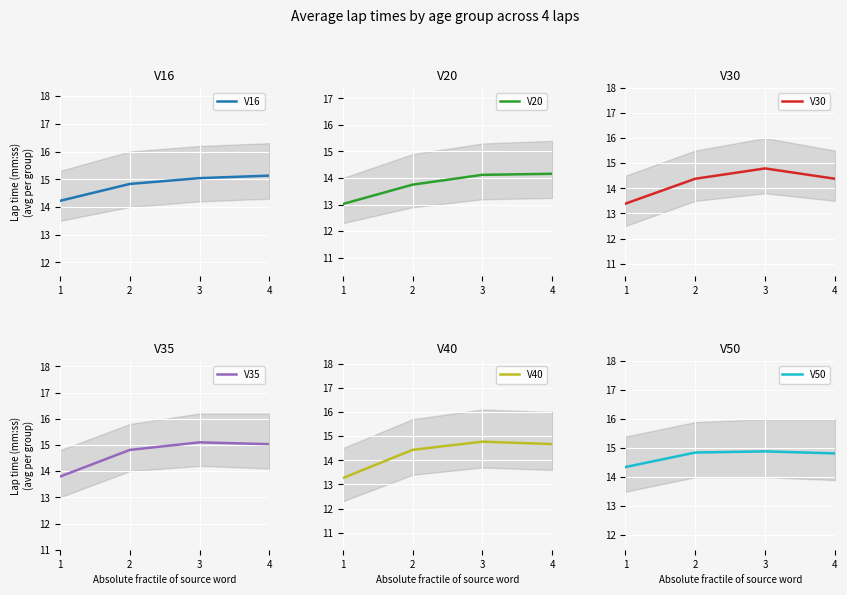

Is it true that V16 equals 21.3 at 2?

False